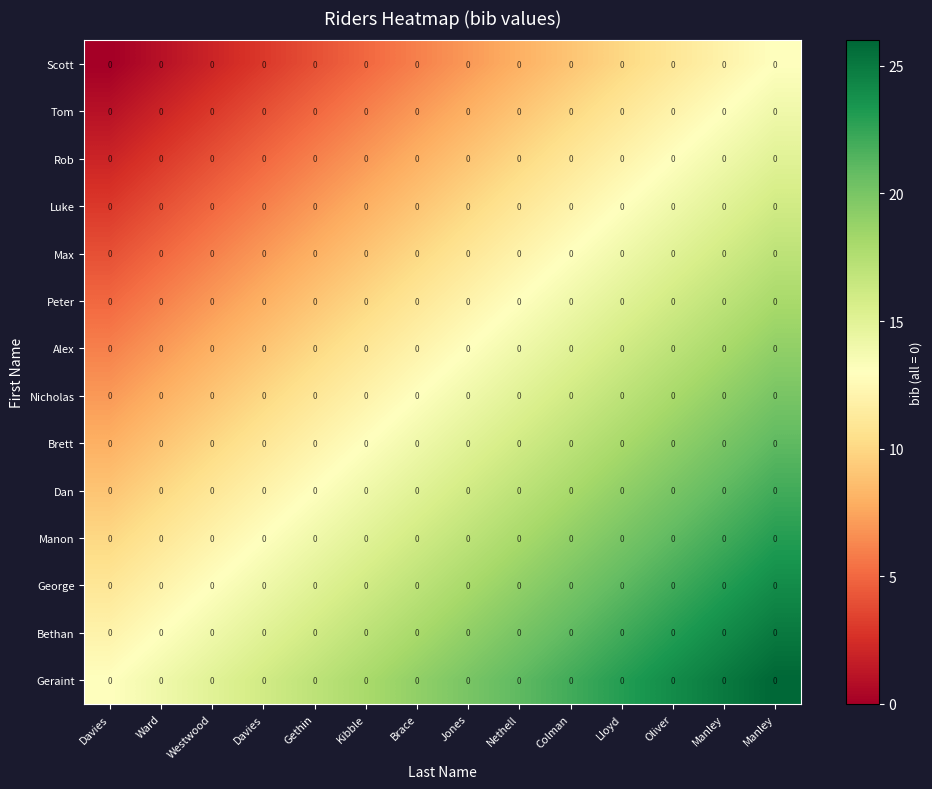

Is the value of Scott at Colman greater than the value of Alex at Brace?

No